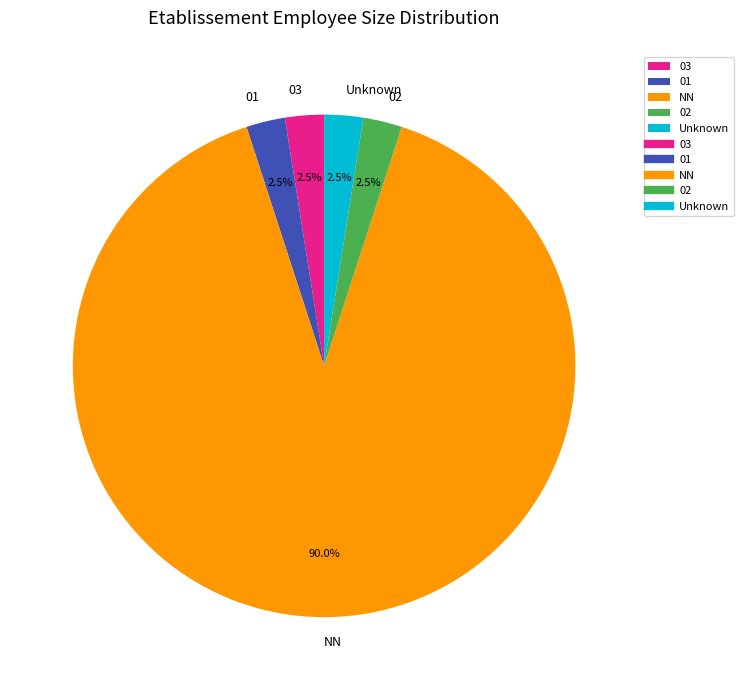

Does NN account for over 50% of the chart?

Yes